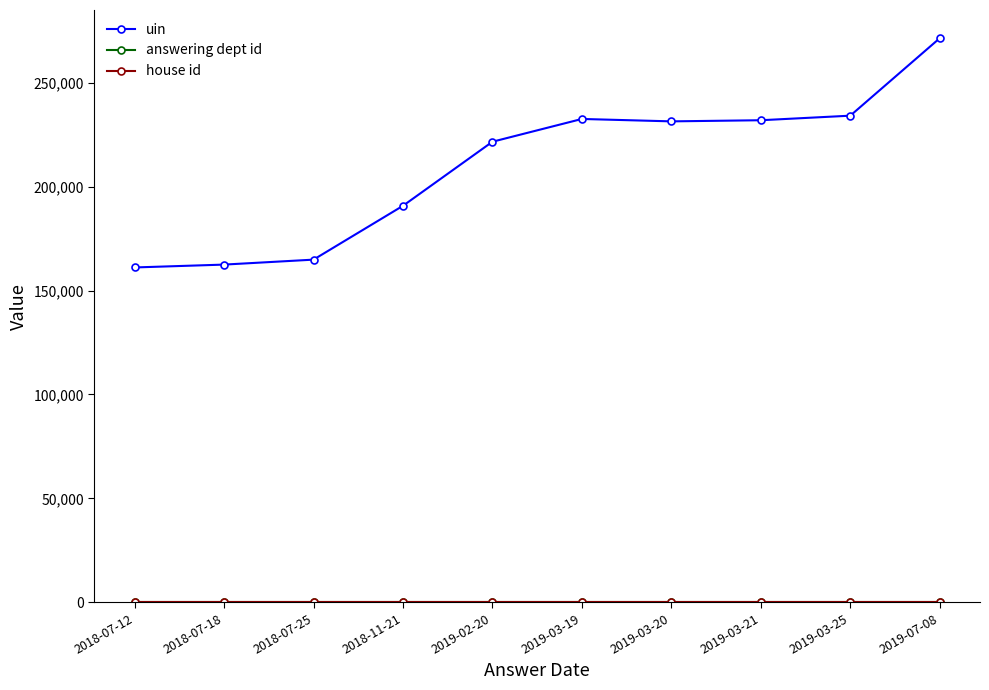

At which label is uin closest to 216227?

2019-02-20